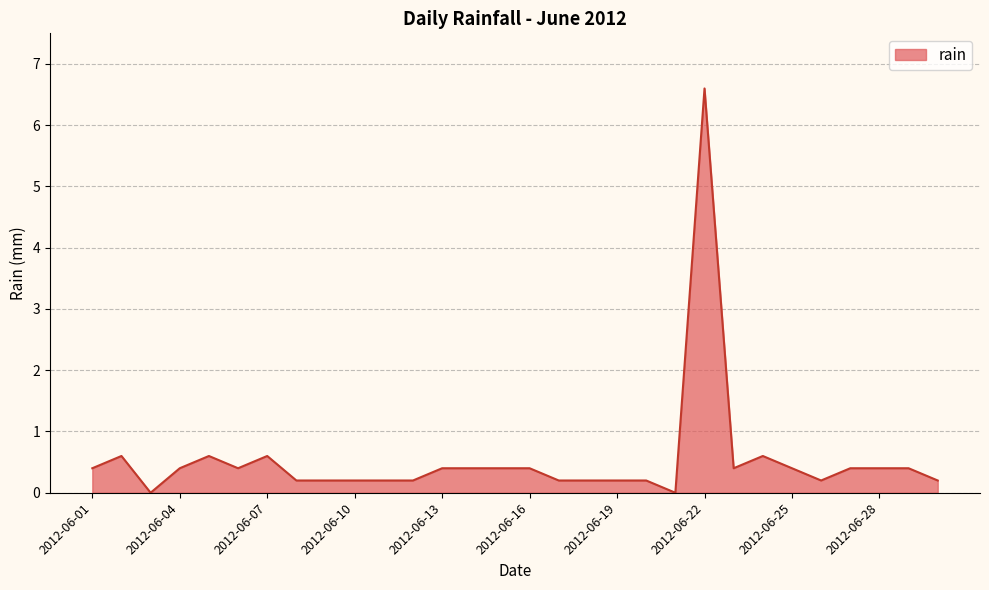

What is the sum of all values?

16.0